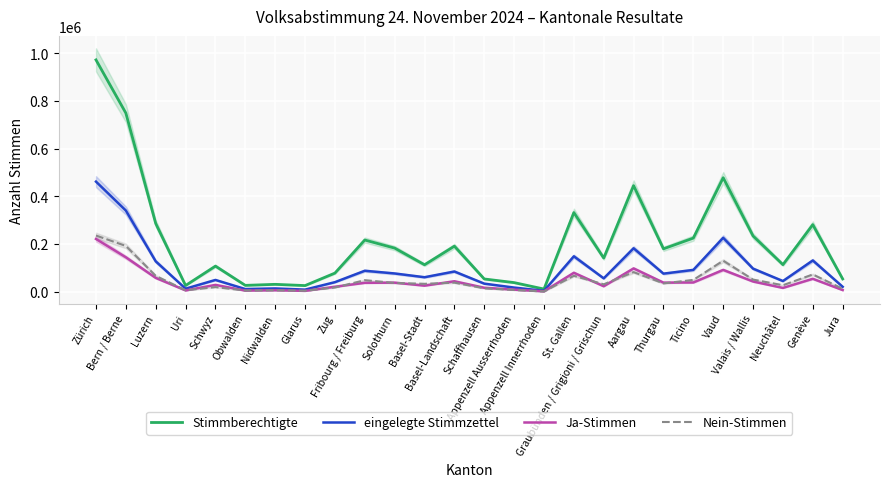

What are all the series names shown in the legend?

Stimmberechtigte, eingelegte Stimmzettel, Ja-Stimmen, Nein-Stimmen